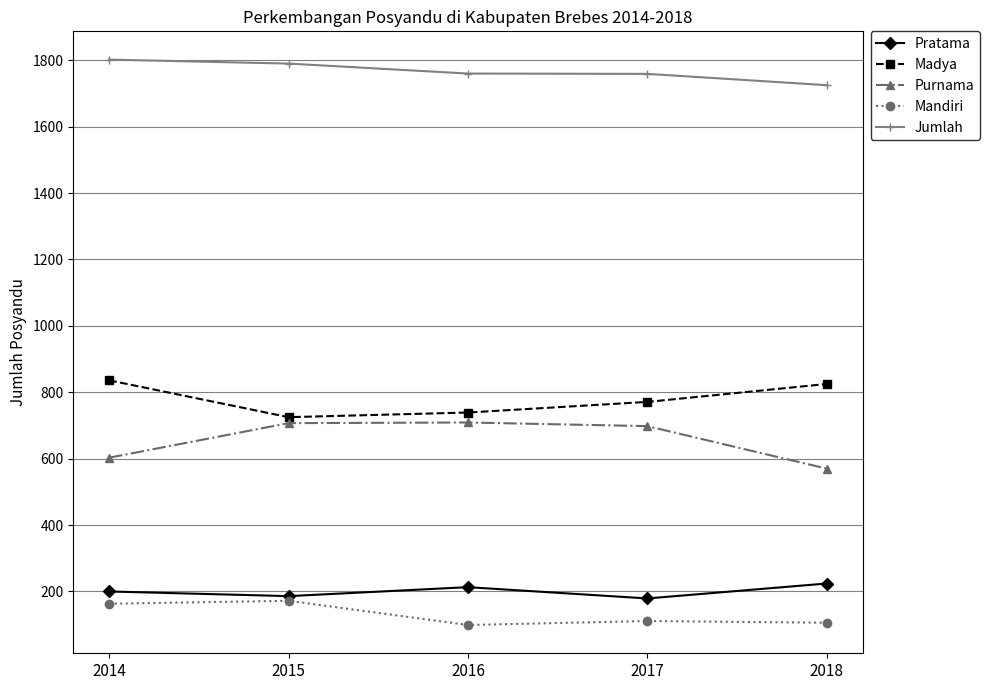

What is the value of the Pratama point at the 5th from the left?

224